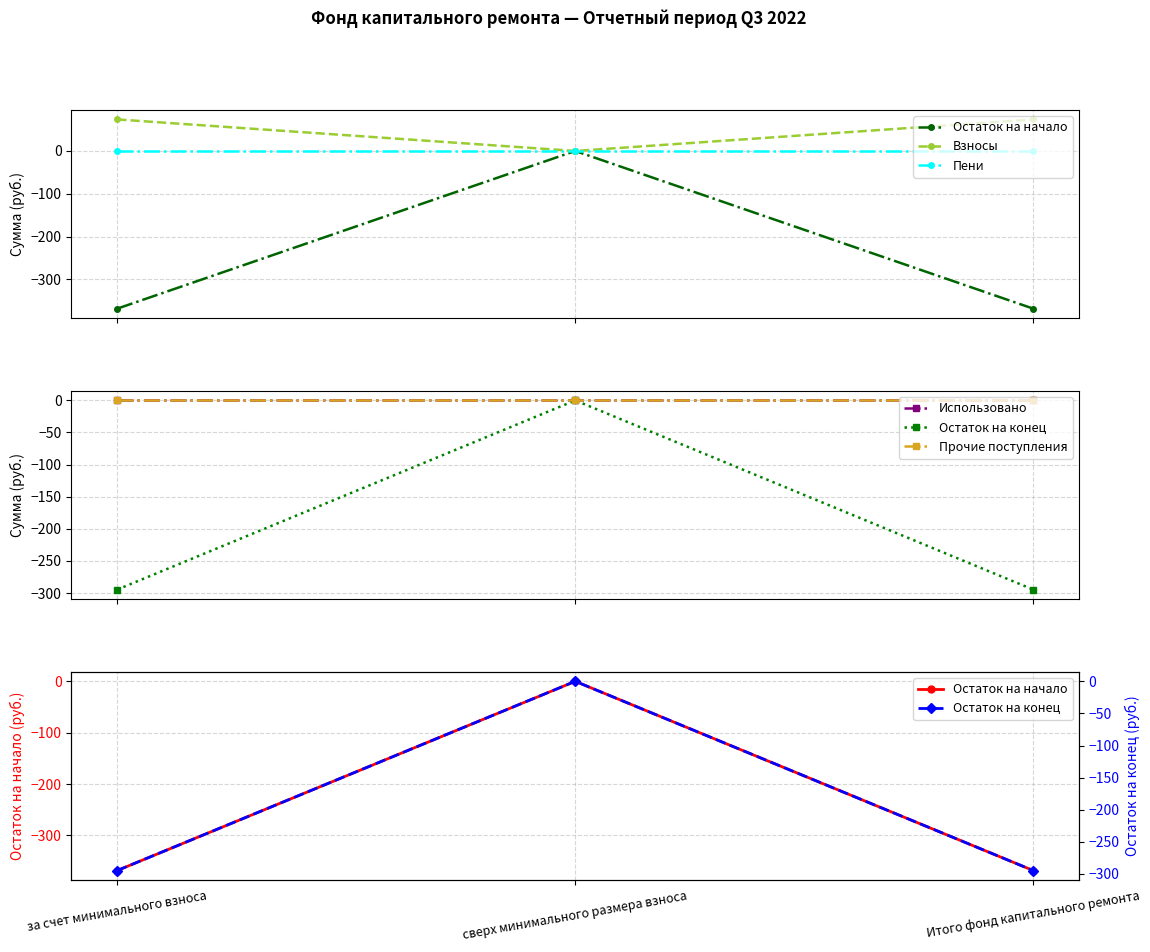

At за счет минимального взноса, list the series in order from smallest to largest.

Остаток на начало, Остаток на конец, Пени, Использовано, Прочие поступления, Взносы